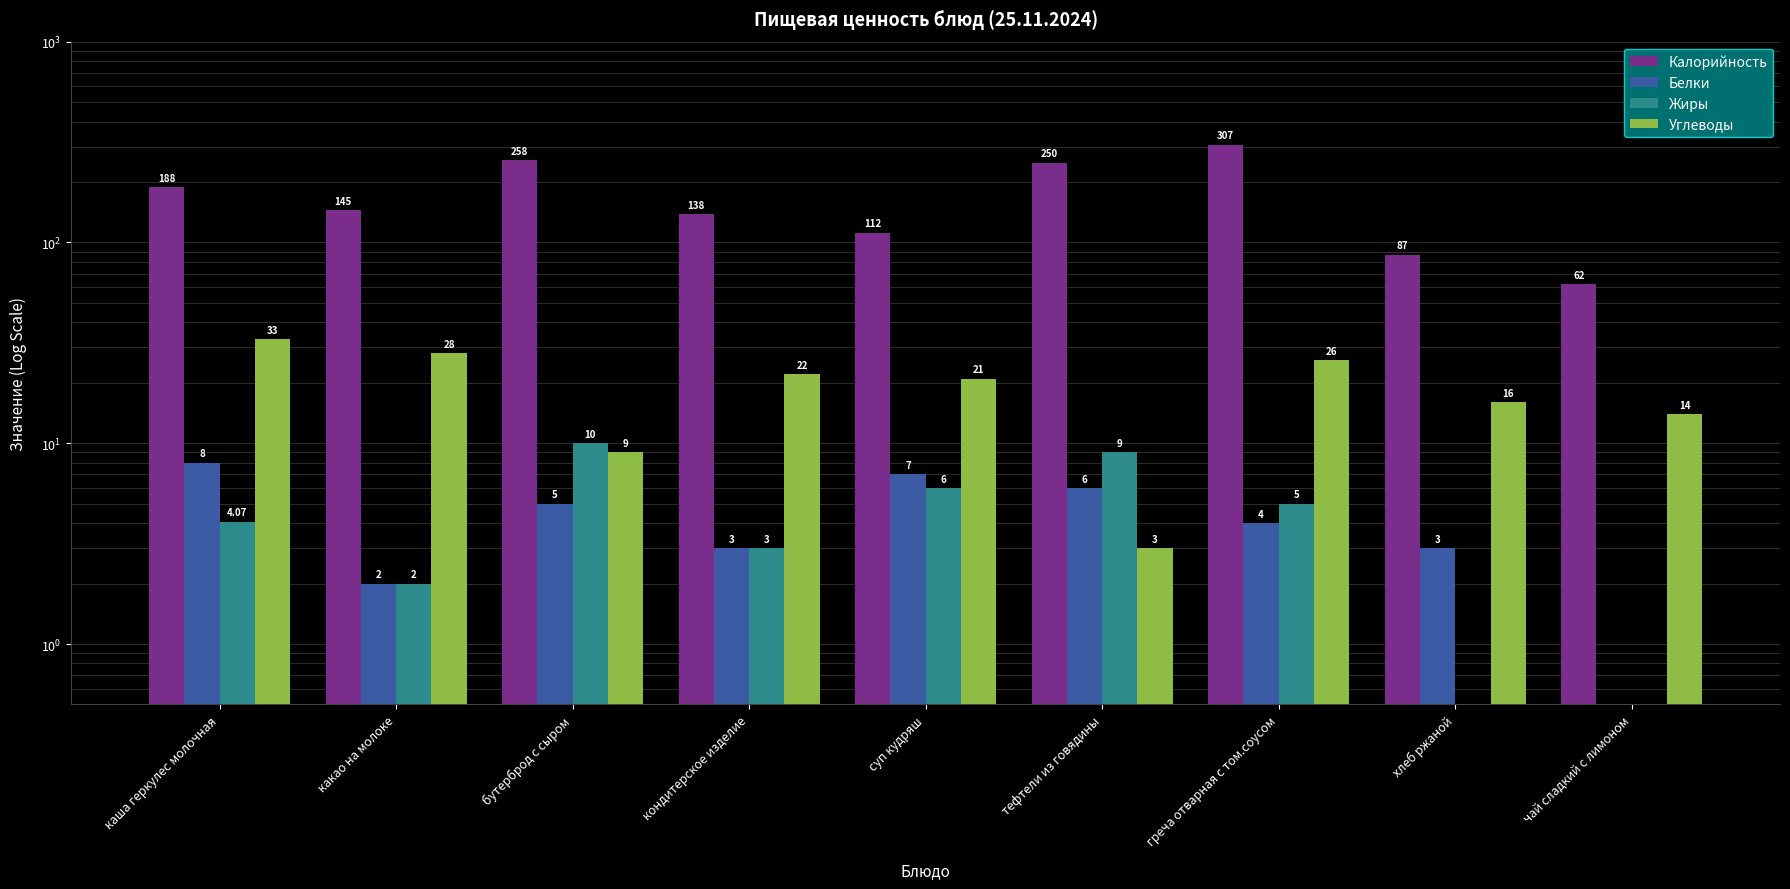

Reading left to right, extract all data points from this chart.

Калорийность: каша геркулес молочная=188.0	какао на молоке=145.0	бутерброд с сыром=258.0	кондитерское изделие=138.0	суп кудряш=112.0	тефтели из говядины=250.0	греча отварная с том.соусом=307.0	хлеб ржаной=87.0	чай сладкий с лимоном=62.0
Белки: каша геркулес молочная=8.0	какао на молоке=2.0	бутерброд с сыром=5.0	кондитерское изделие=3.0	суп кудряш=7.0	тефтели из говядины=6.0	греча отварная с том.соусом=4.0	хлеб ржаной=3.0	чай сладкий с лимоном=0.0
Жиры: каша геркулес молочная=4.1	какао на молоке=2.0	бутерброд с сыром=10.0	кондитерское изделие=3.0	суп кудряш=6.0	тефтели из говядины=9.0	греча отварная с том.соусом=5.0	хлеб ржаной=0.0	чай сладкий с лимоном=0.0
Углеводы: каша геркулес молочная=33.0	какао на молоке=28.0	бутерброд с сыром=9.0	кондитерское изделие=22.0	суп кудряш=21.0	тефтели из говядины=3.0	греча отварная с том.соусом=26.0	хлеб ржаной=16.0	чай сладкий с лимоном=14.0